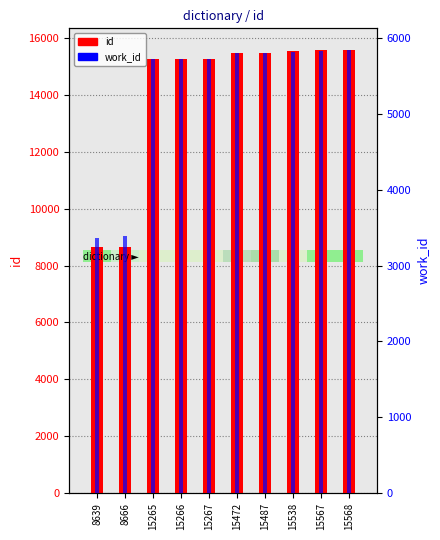

Which category has the lowest value in the id series?

8639